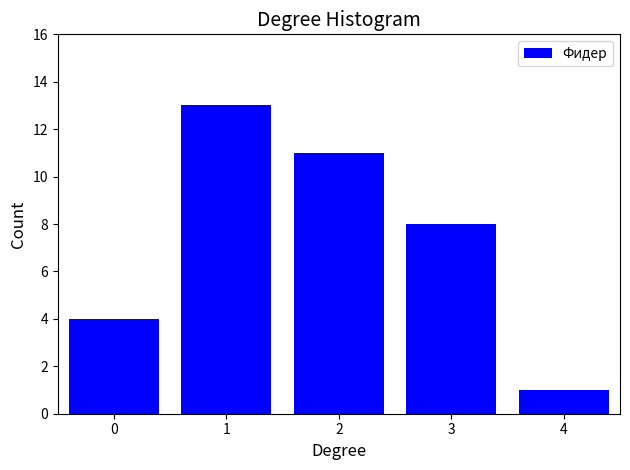

Reading left to right, what are all the values shown in this chart?

0=4	1=13	2=11	3=8	4=1